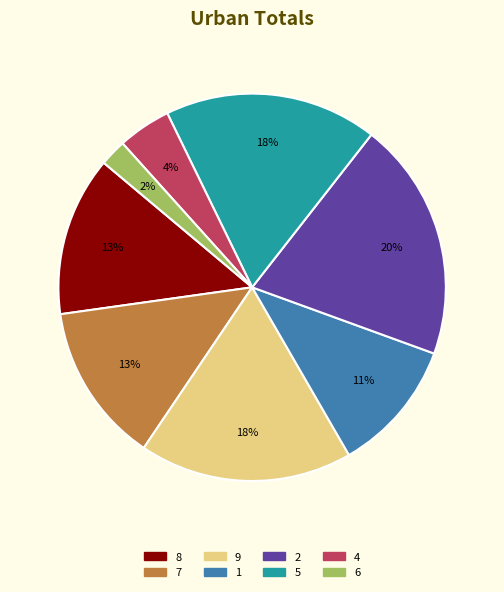

How many slices are in this pie chart?

8